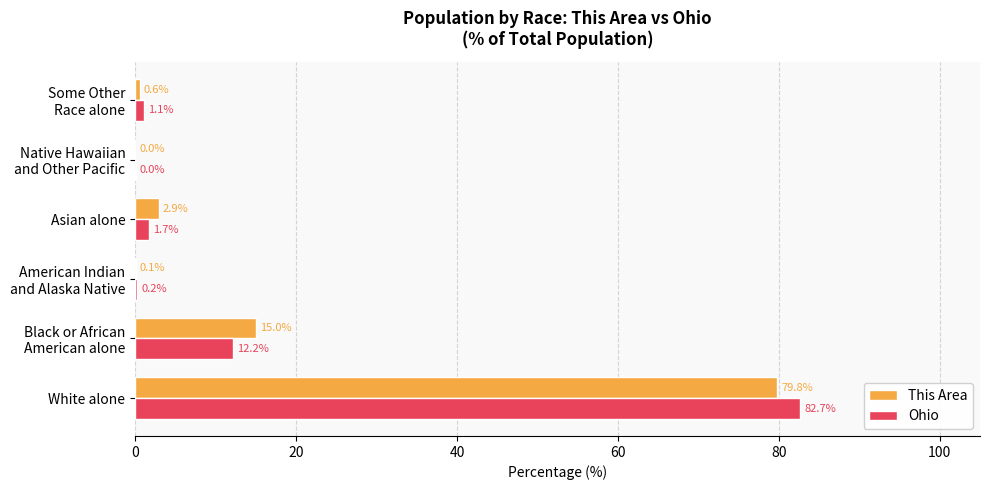

What are all the series names shown in the legend?

This Area, Ohio